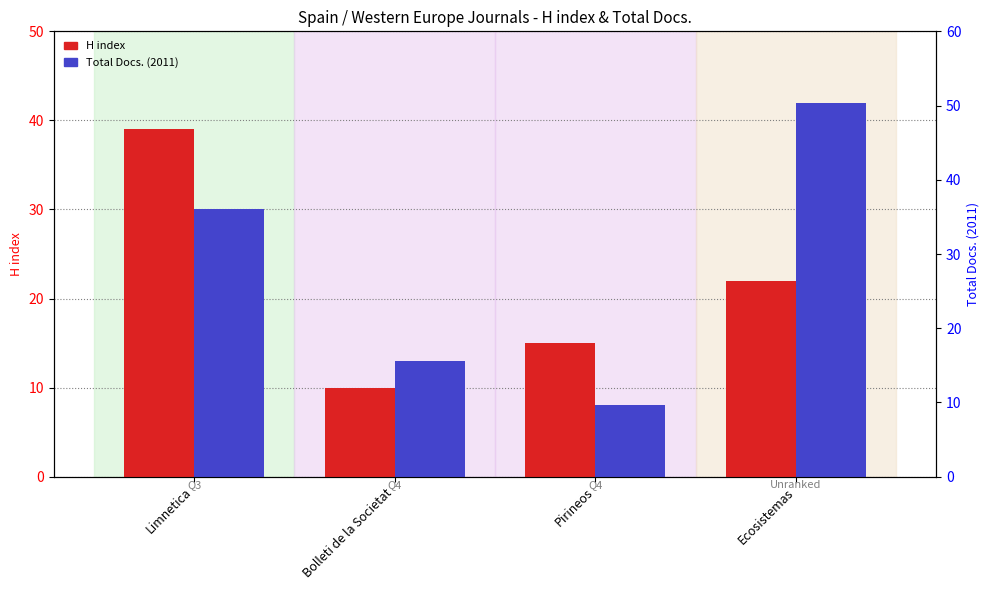

At how many categories does at least one series exceed 10?

4